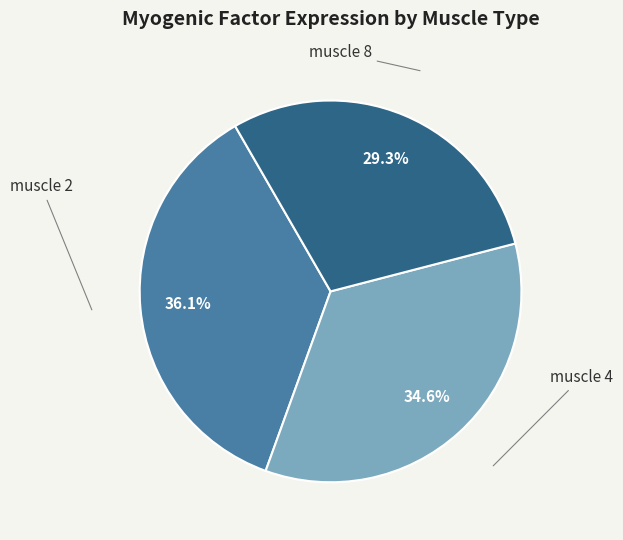

What is the largest slice in the pie chart?

muscle 2